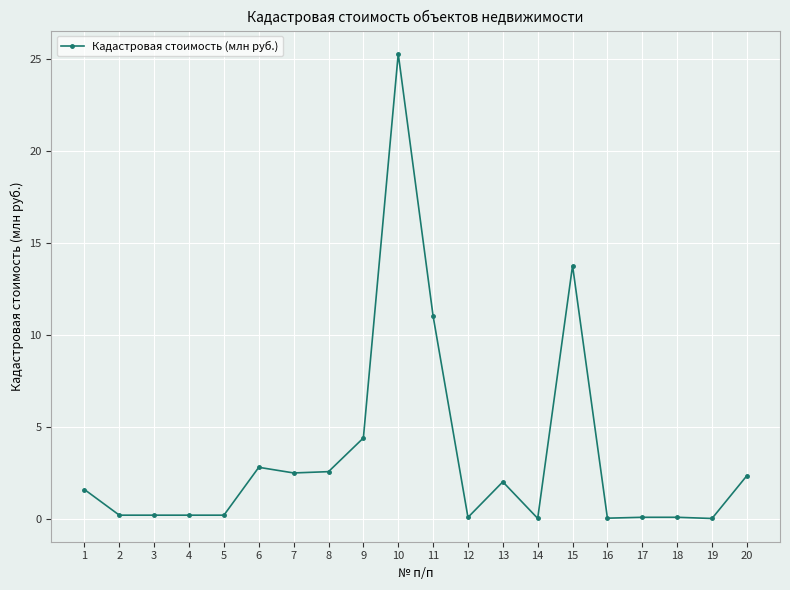

The chart shows a value of 4.4 at 9. True or false?

True